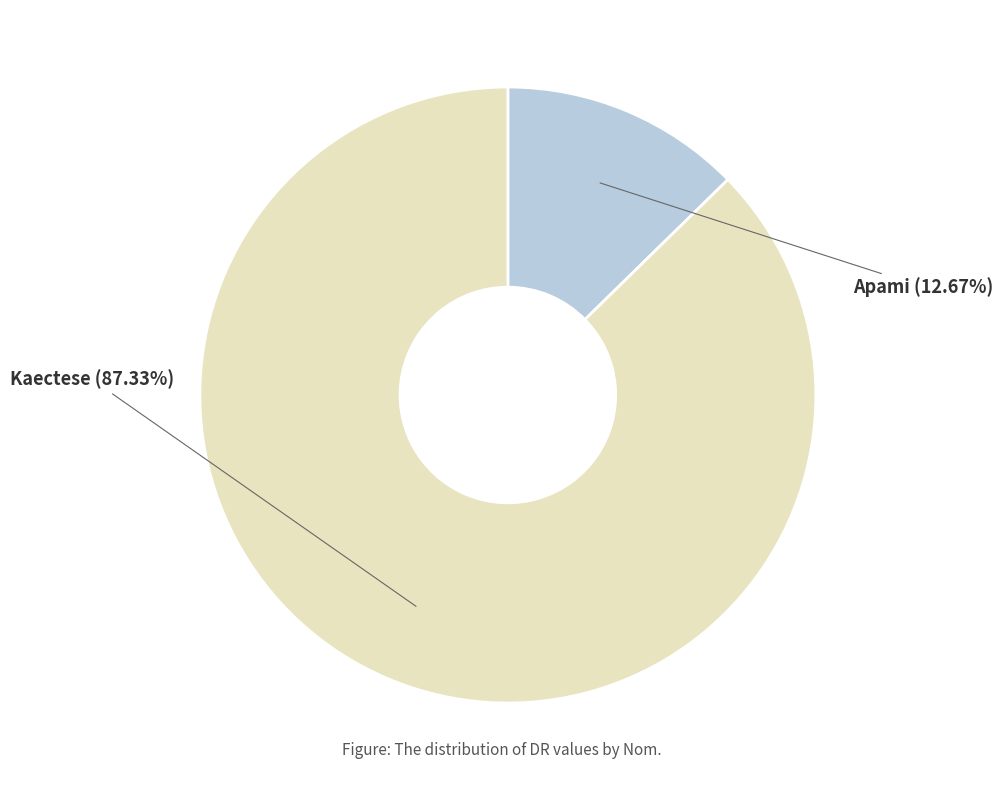

Combined, do Apami and Kaectese account for over 50%?

Yes